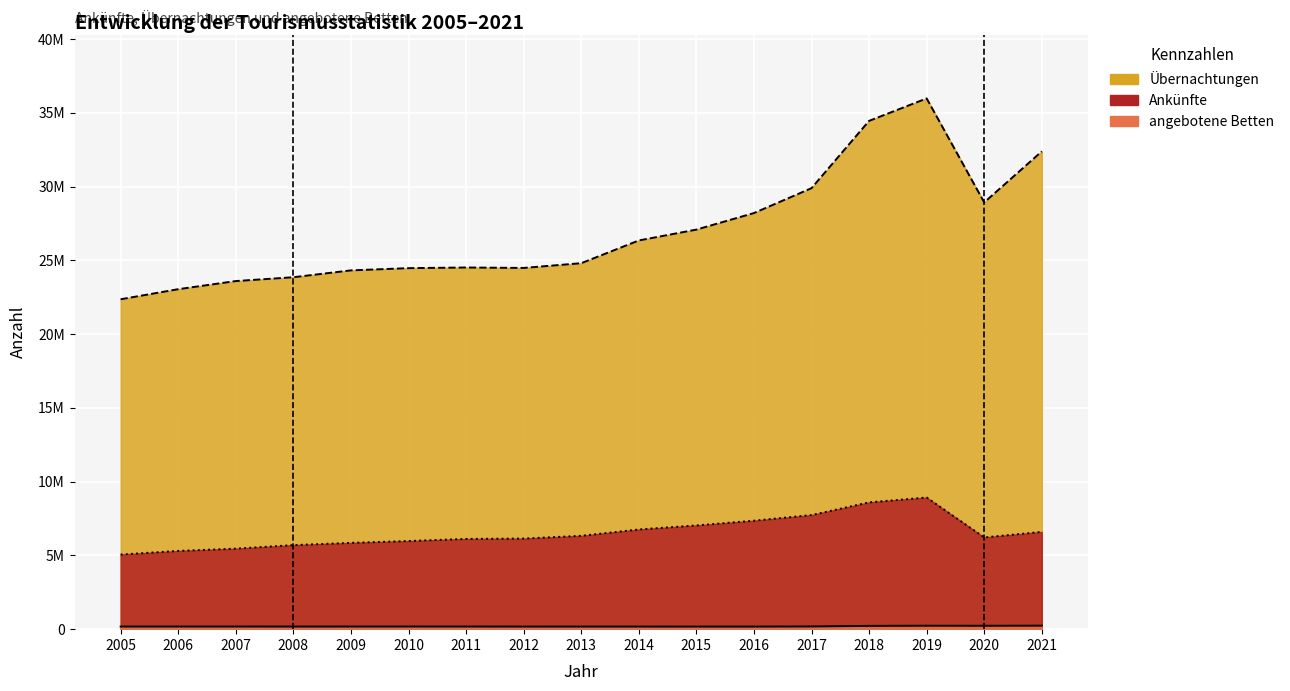

What is the lowest value of the Übernachtungen series?

22361555